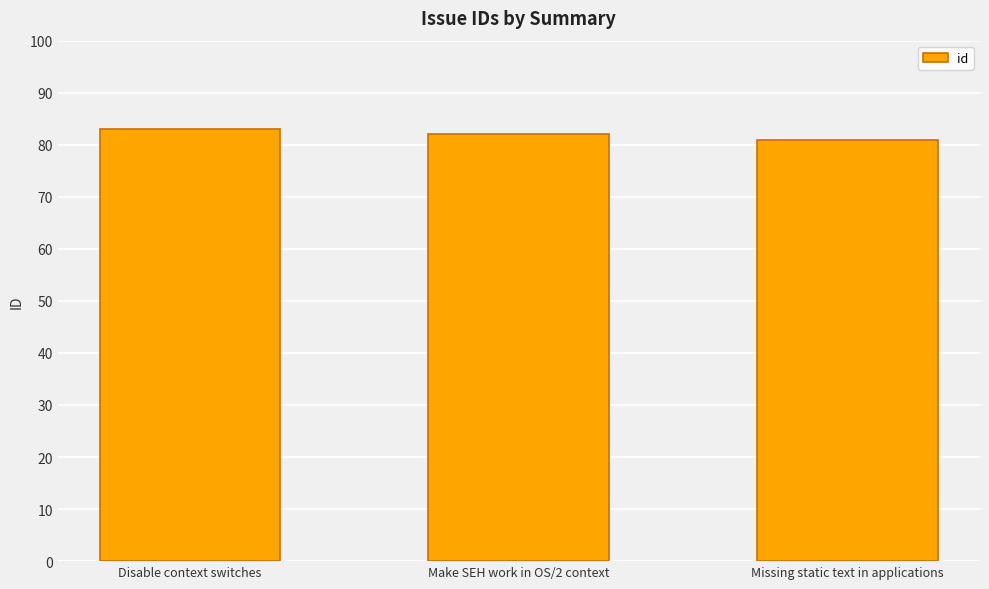

What value does the data have at Make SEH work in OS/2 context?

82